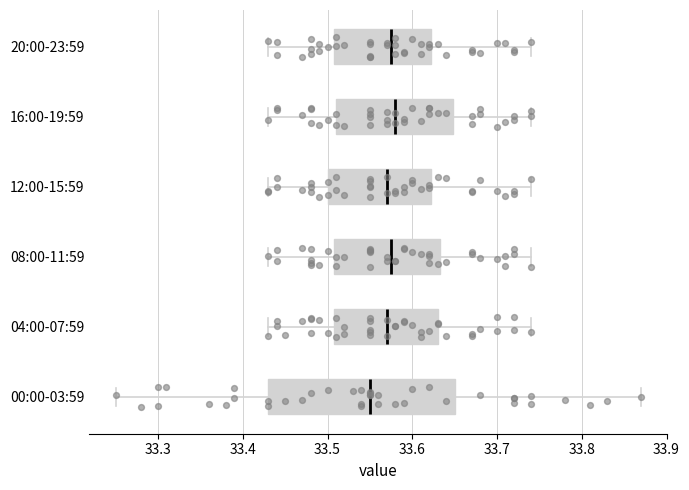

Comparing the boxes themselves (not the whiskers), which one is the widest?

00:00-03:59